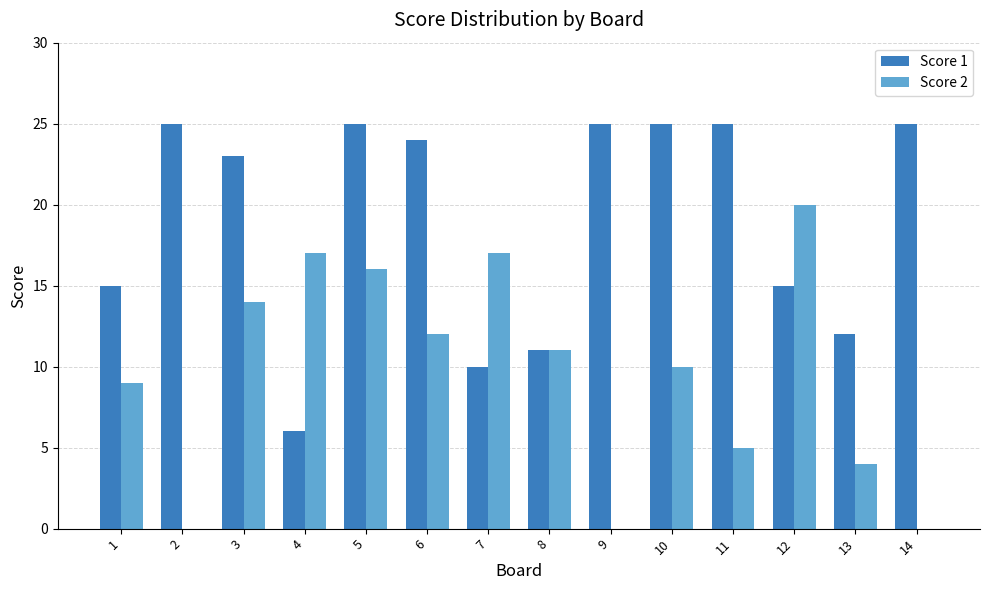

What is the greatest value displayed?

25